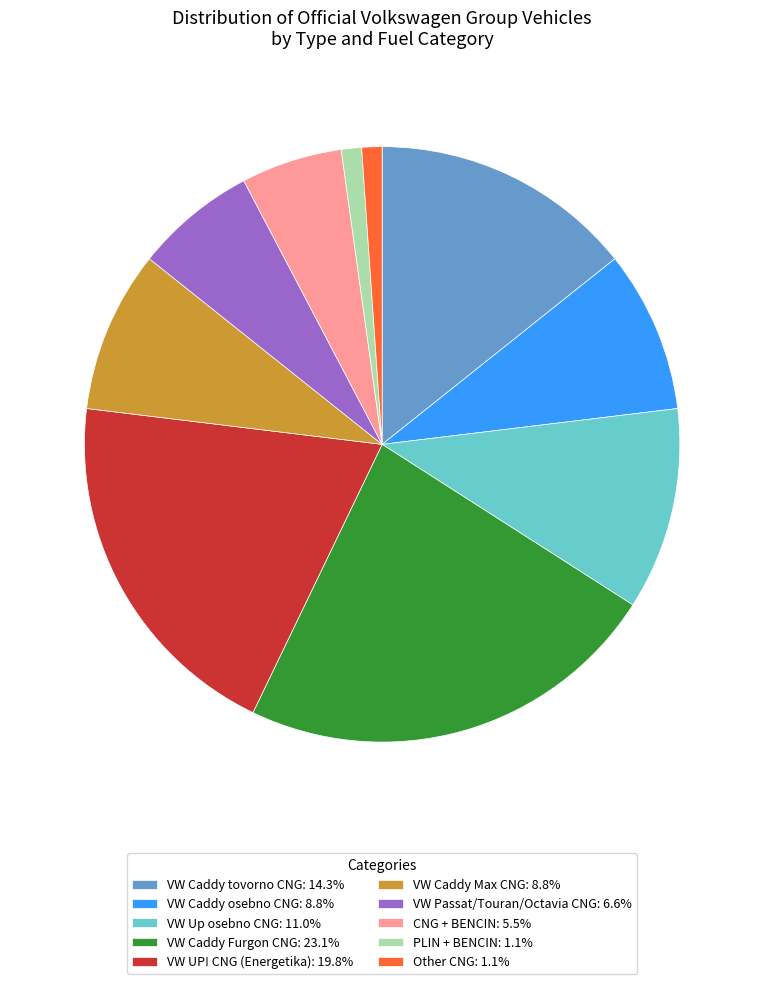

How many segments does this pie chart have?

10